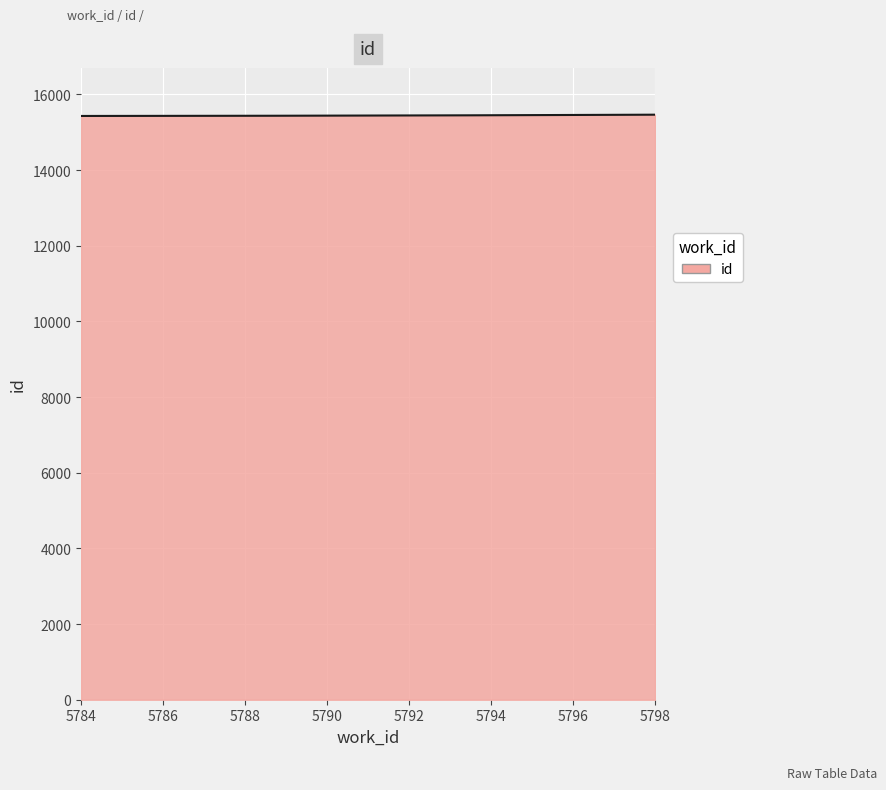

What is the minimum value shown in the chart?

15432.0